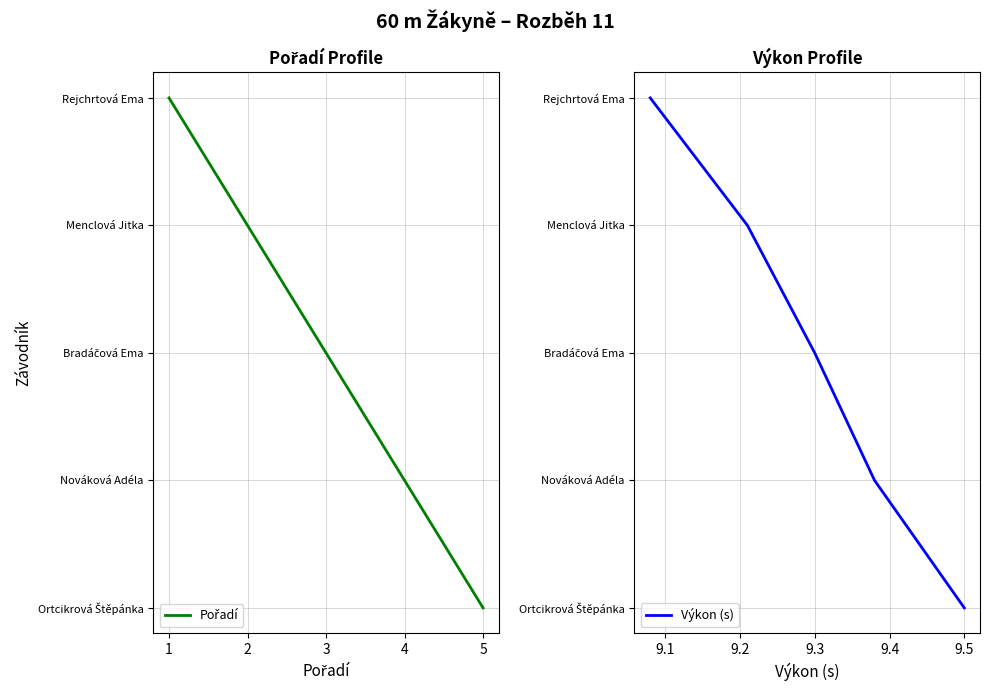

How many lines are shown in the chart?

2